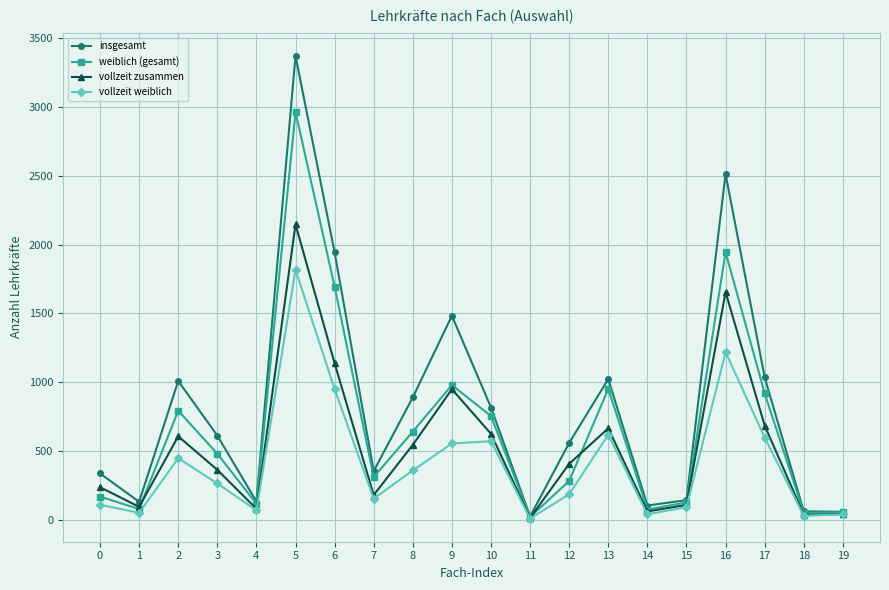

The vollzeit zusammen series shows 625 at 10. True or false?

True